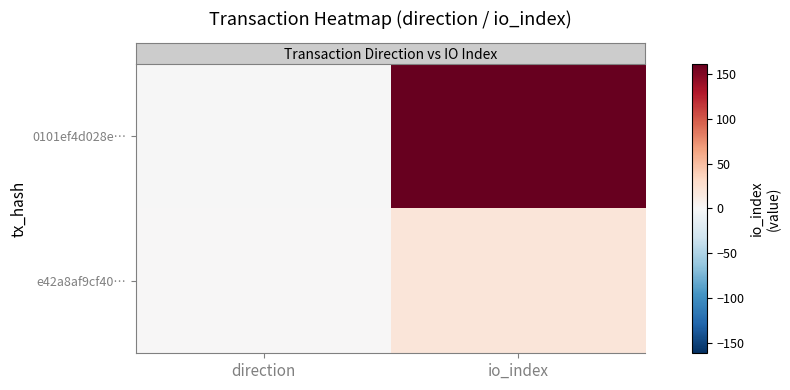

Which series has the largest total across all categories?

row_0